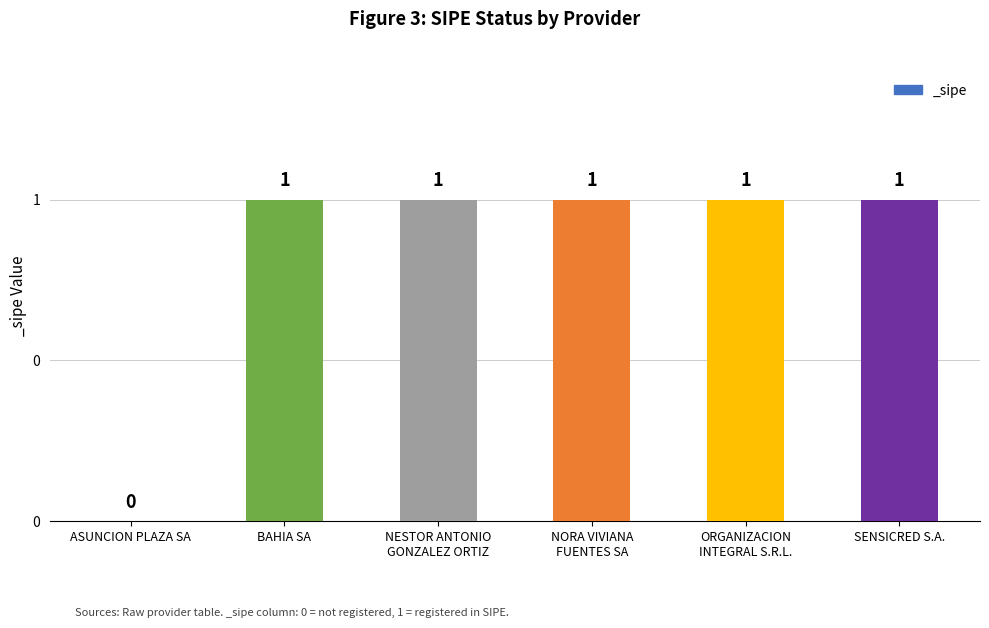

Are the bars horizontal?

No